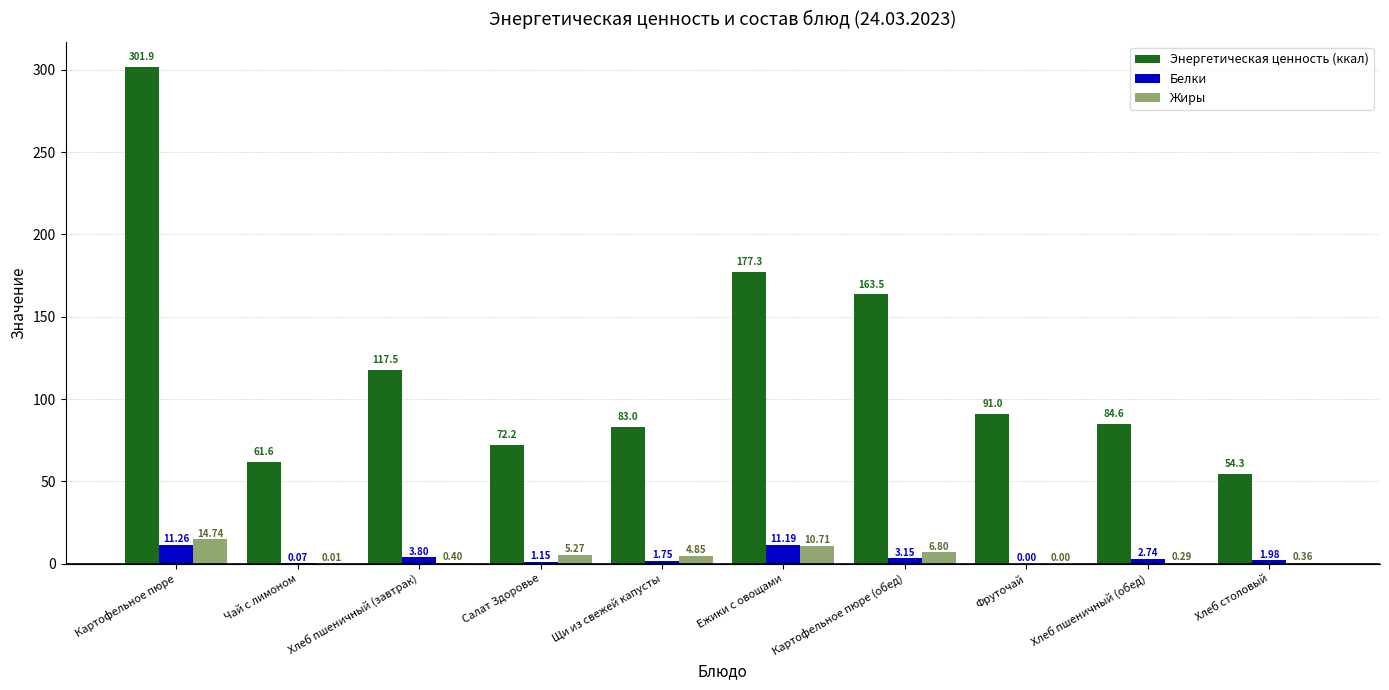

Between Ежики с овощами and Фруточай, which series saw the biggest shift?

Энергетическая ценность (ккал)